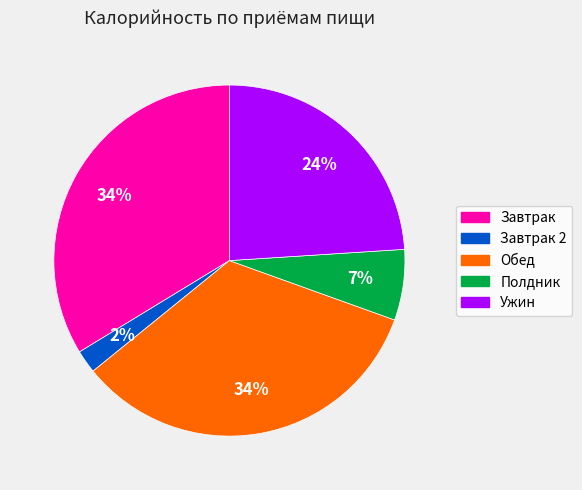

Which slice is the smallest?

Завтрак 2